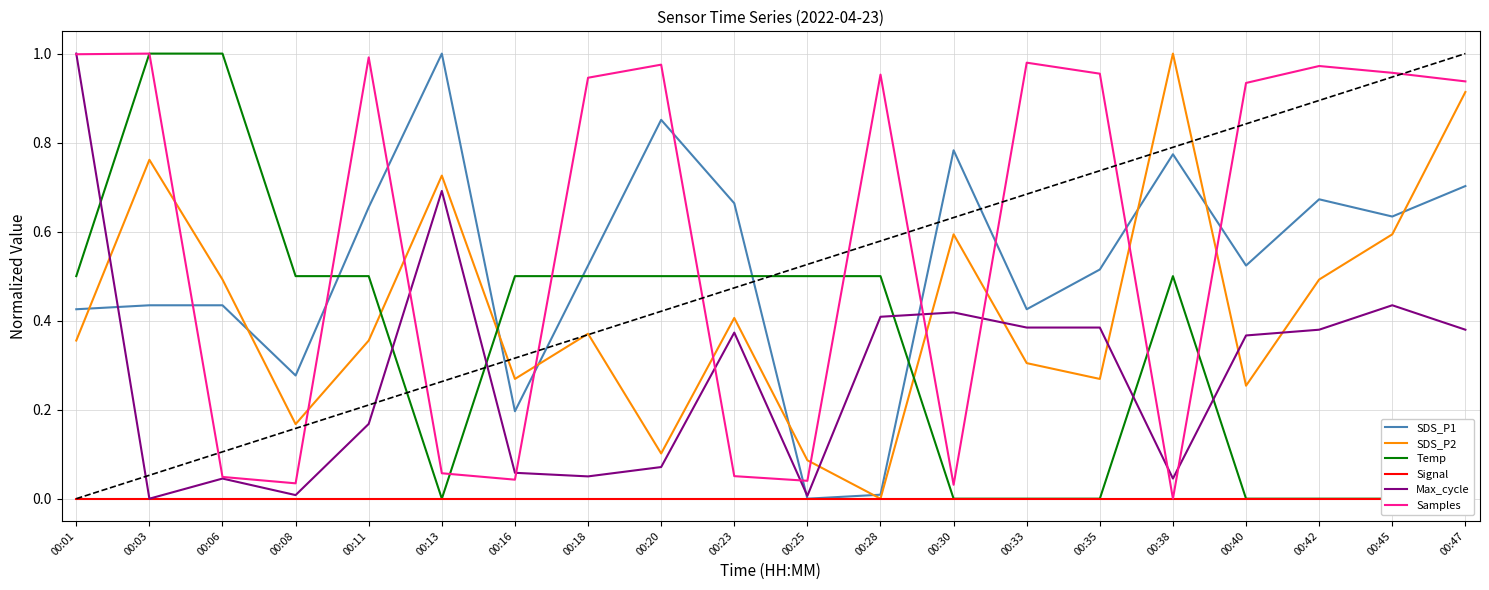

What are all the series names shown in the legend?

SDS_P1, SDS_P2, Temp, Signal, Max_cycle, Samples